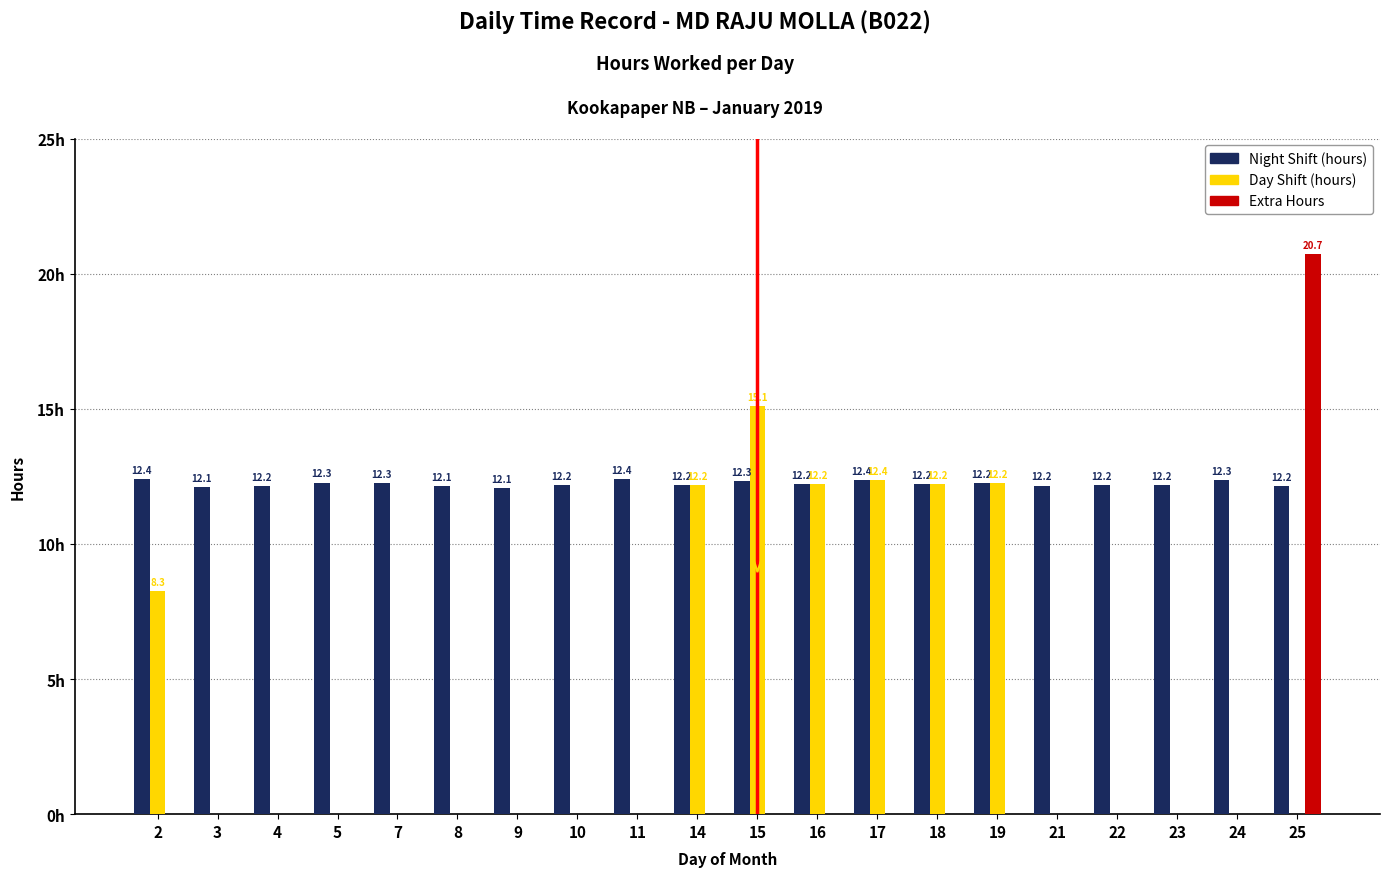

Are the bars horizontal?

No